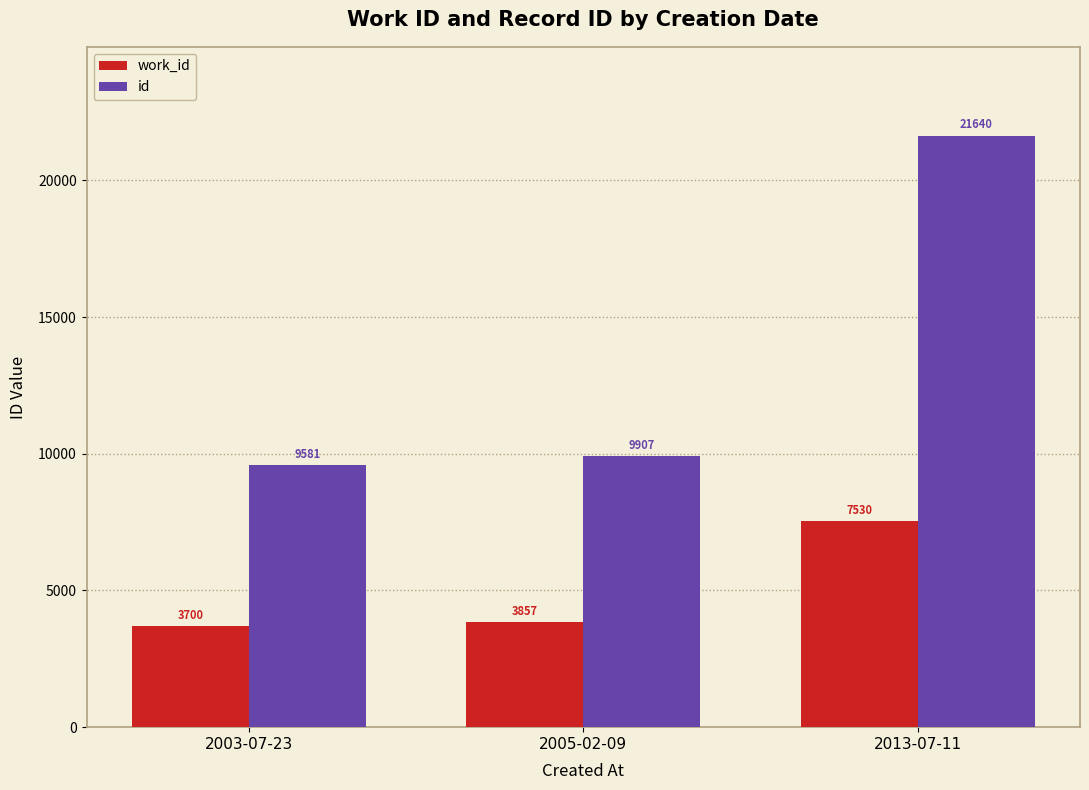

Reading left to right, list all the values displayed in this chart.

work_id: 2003-07-23=3700	2005-02-09=3857	2013-07-11=7530
id: 2003-07-23=9581	2005-02-09=9907	2013-07-11=21640